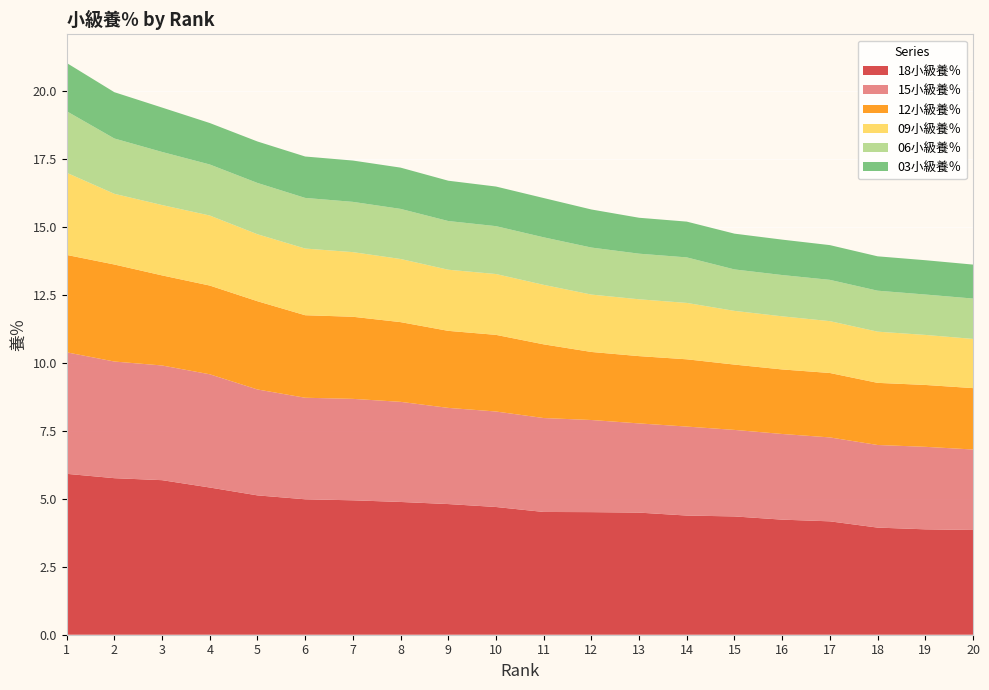

Reading left to right, transcribe all the data shown in this chart.

18小級養％: 5.9	5.8	5.7	5.4	5.1	5.0	4.9	4.9	4.8	4.7	4.5	4.5	4.5	4.4	4.3	4.2	4.2	3.9	3.9	3.8
15小級養％: 4.5	4.3	4.2	4.2	3.9	3.7	3.7	3.7	3.5	3.5	3.5	3.4	3.3	3.3	3.2	3.1	3.1	3.0	3.0	3.0
12小級養％: 3.6	3.6	3.3	3.3	3.2	3.0	3.0	2.9	2.8	2.8	2.7	2.5	2.5	2.5	2.4	2.4	2.4	2.3	2.3	2.3
09小級養％: 3.0	2.6	2.6	2.6	2.5	2.5	2.4	2.3	2.2	2.2	2.2	2.1	2.1	2.1	2.0	2.0	1.9	1.9	1.8	1.8
06小級養％: 2.3	2.0	2.0	1.9	1.9	1.9	1.8	1.8	1.8	1.8	1.7	1.7	1.7	1.7	1.5	1.5	1.5	1.5	1.5	1.5
03小級養％: 1.8	1.7	1.6	1.5	1.5	1.5	1.5	1.5	1.5	1.5	1.4	1.4	1.3	1.3	1.3	1.3	1.3	1.3	1.3	1.2